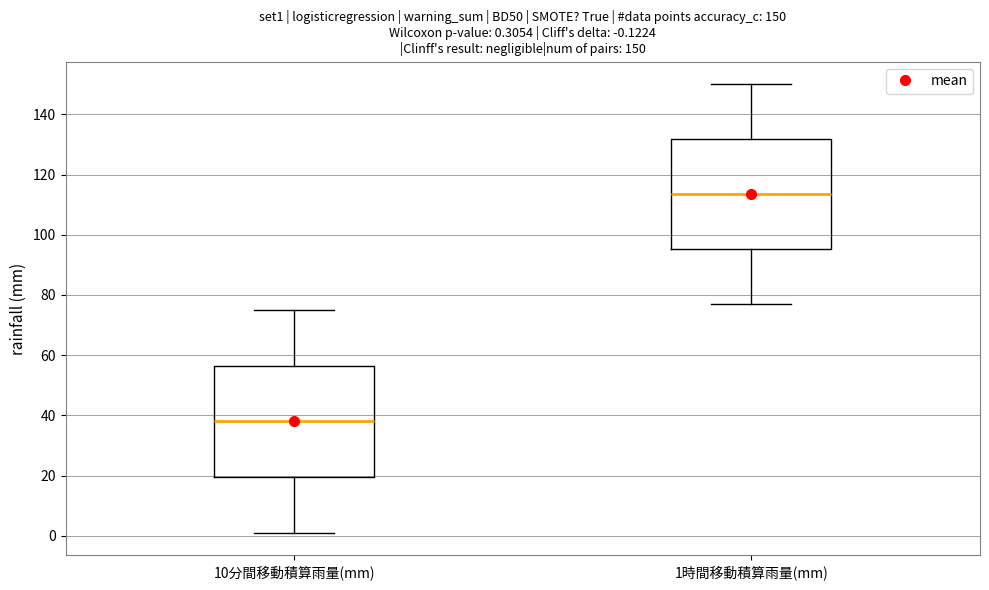

Which box has the lowest median line?

10分間移動積算雨量(mm)